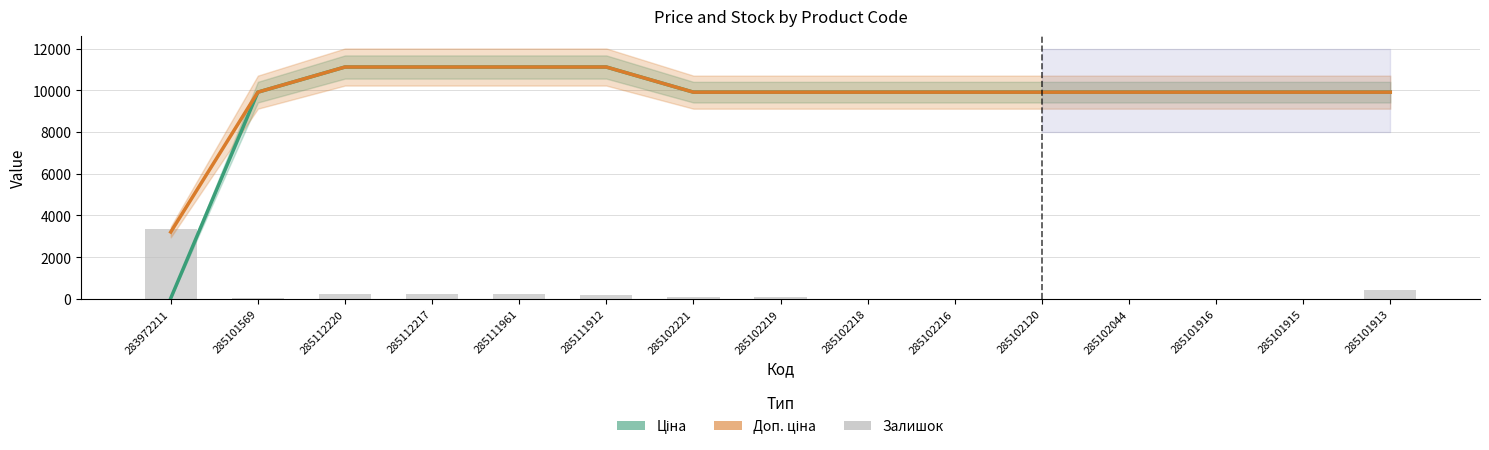

Reading right to left, what are all the values shown in this chart?

Ціна: 285101913=9908.5	285101915=9908.5	285101916=9908.5	285102044=9908.5	285102120=9908.5	285102216=9908.5	285102218=9908.5	285102219=9908.5	285102221=9908.5	285111912=11113.6	285111961=11113.6	285112217=11113.6	285112220=11113.6	285101569=9908.5	283972211=32.0
Доп. ціна: 285101913=9908.5	285101915=9908.5	285101916=9908.5	285102044=9908.5	285102120=9908.5	285102216=9908.5	285102218=9908.5	285102219=9908.5	285102221=9908.5	285111912=11113.6	285111961=11113.6	285112217=11113.6	285112220=11113.6	285101569=9908.5	283972211=3205.0
Залишок: 285101913=411.8	285101915=0.0	285101916=0.0	285102044=13.3	285102120=0.0	285102216=0.0	285102218=0.0	285102219=93.0	285102221=106.3	285111912=186.0	285111961=212.5	285112217=225.8	285112220=225.8	285101569=39.8	283972211=3334.1